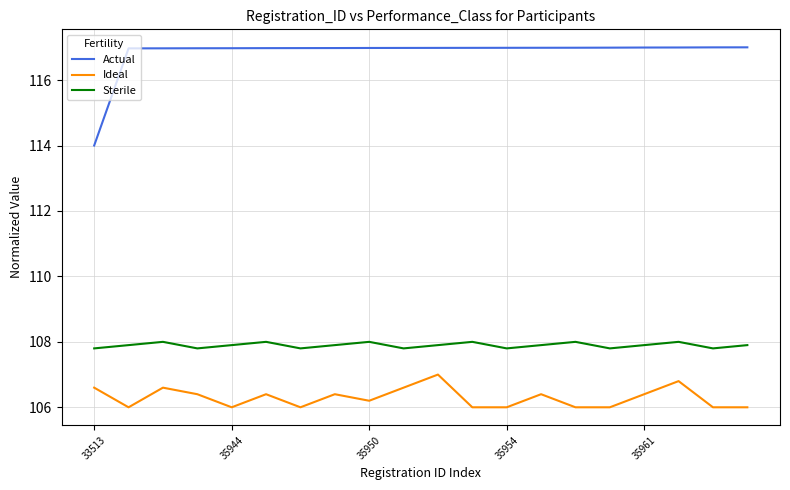

Rank the series by their maximum value, from highest to lowest.

Actual, Sterile, Ideal